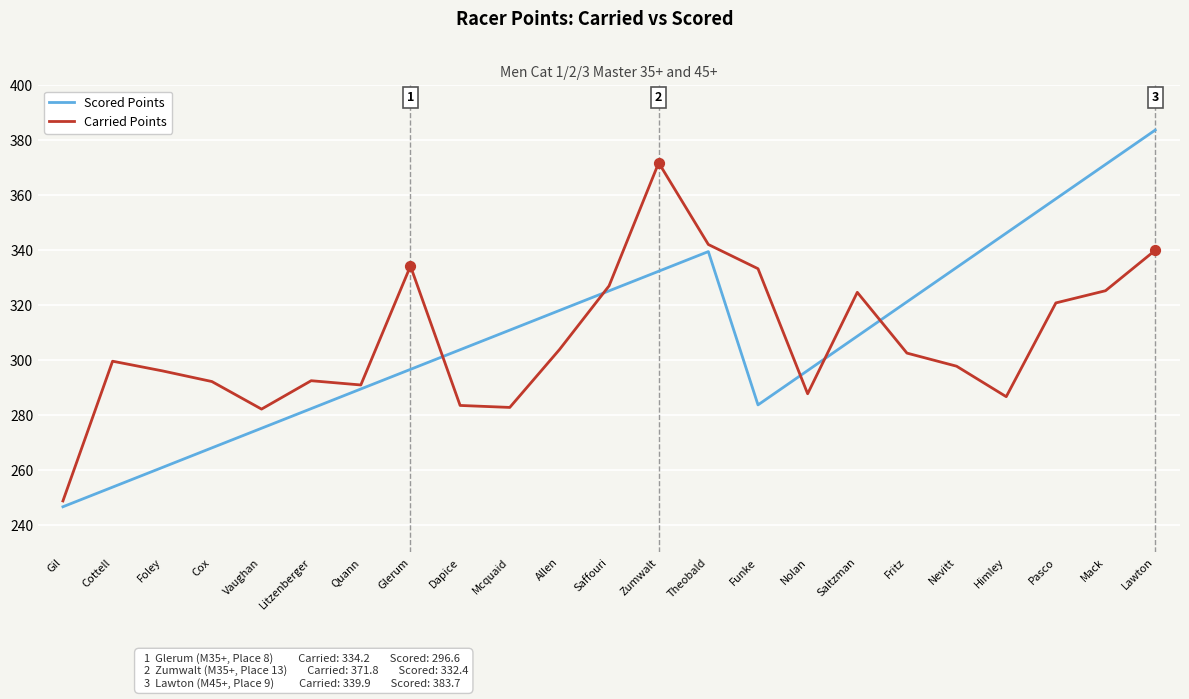

Which series has the widest spread of values?

Scored Points